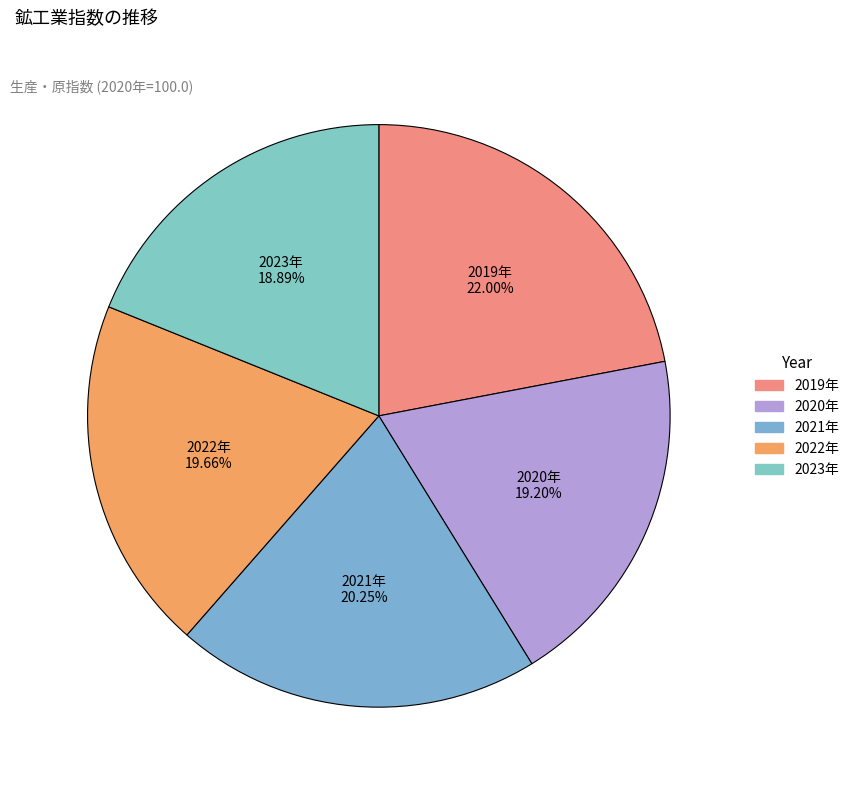

How many slices are in this pie chart?

5